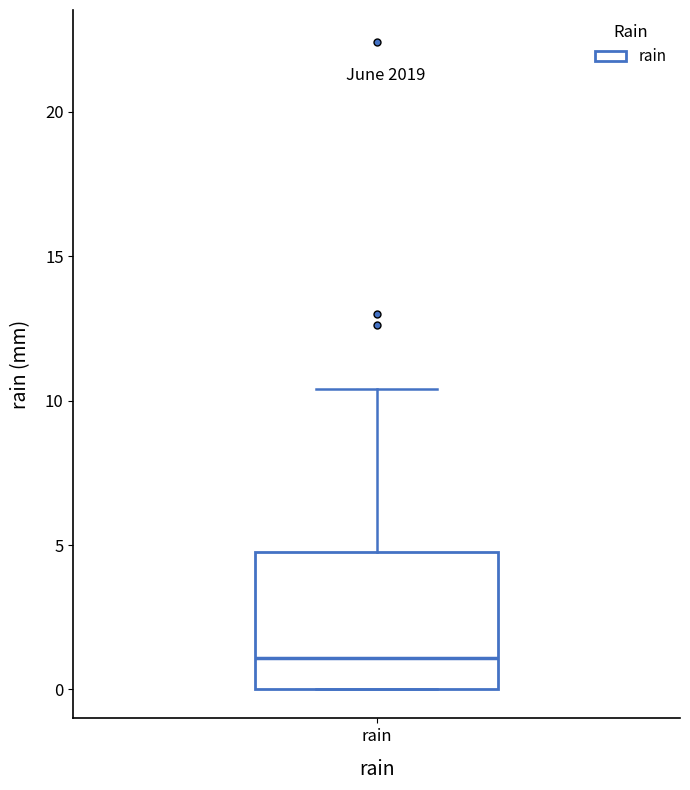

Transcribe this box plot: give where the median line is, the range the box spans, and where the two whiskers end, as read against the y-axis. The values are not printed on the chart, so give them approximately, as read against the axis.

median 1.0, box 0.0 to 5.0, whiskers 0.0 to 10.5